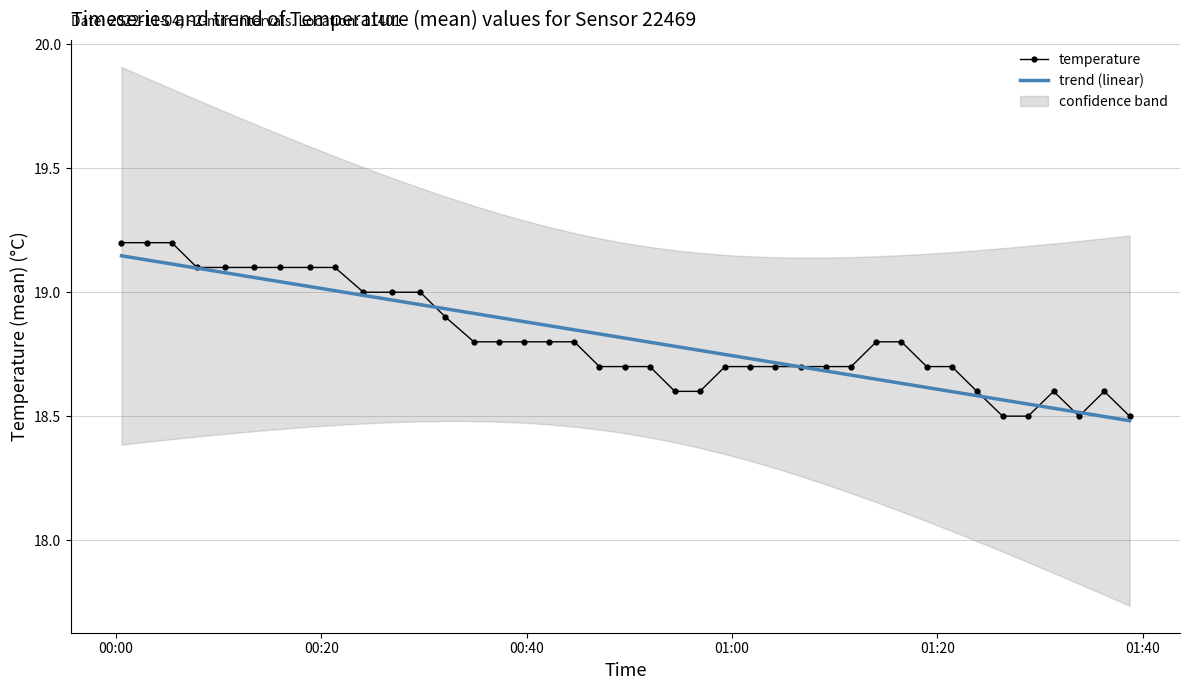

What is the sum of all trend (linear) values?

752.4